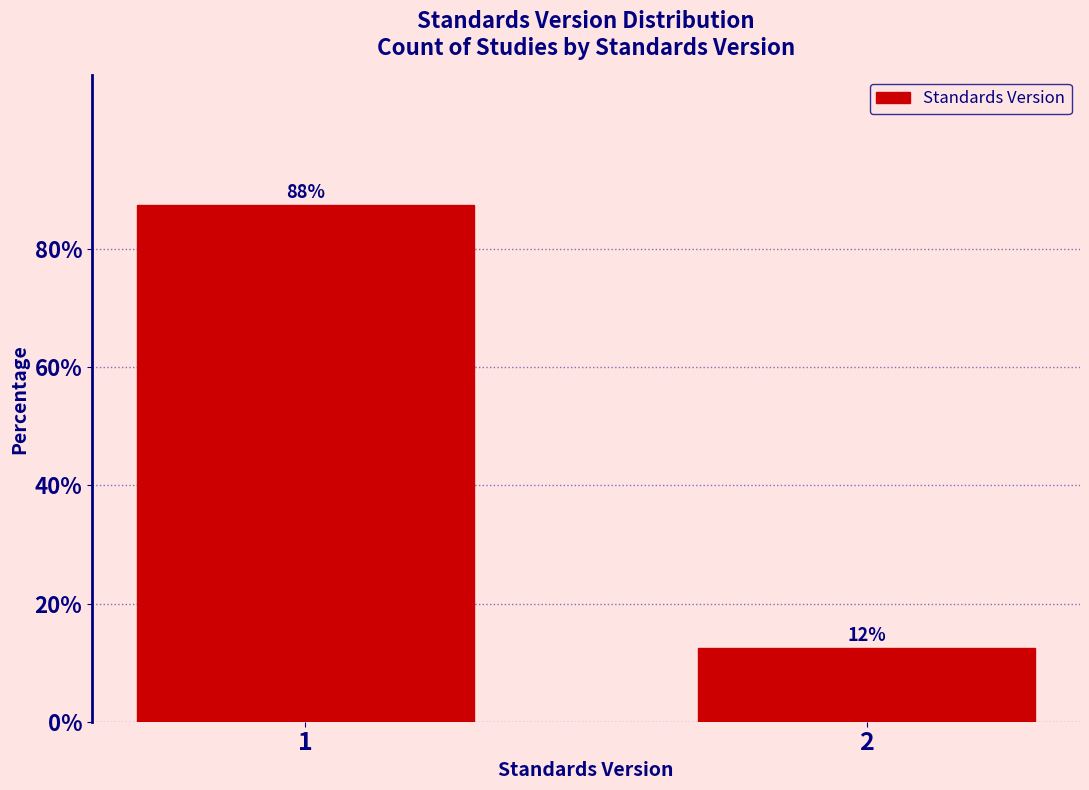

How many bars are there in total?

2